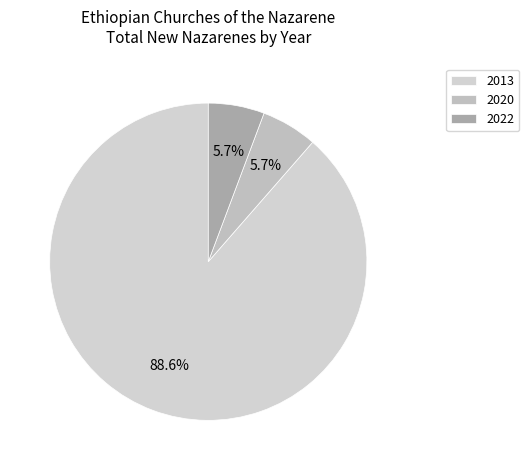

How many slices are in this pie chart?

3